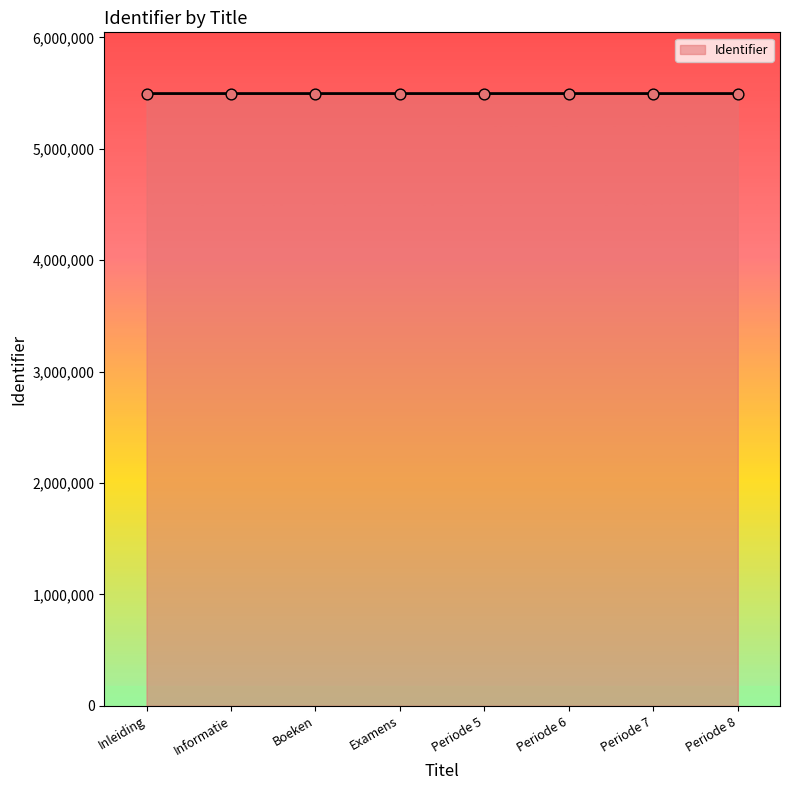

What is the change in value from Examens to Periode 7?

+5